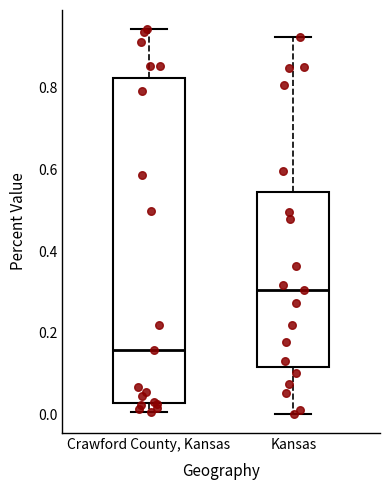

Reading left to right, transcribe this box plot: for each box, give where its median line is, the range the box spans, and where its two whiskers end, as read against the y-axis. The values are not printed on the chart, so give them approximately, as read against the axis.

Crawford County, Kansas: median 0.16, box 0.02 to 0.82, whiskers 0.00 to 0.94
Kansas: median 0.30, box 0.12 to 0.54, whiskers 0.00 to 0.92